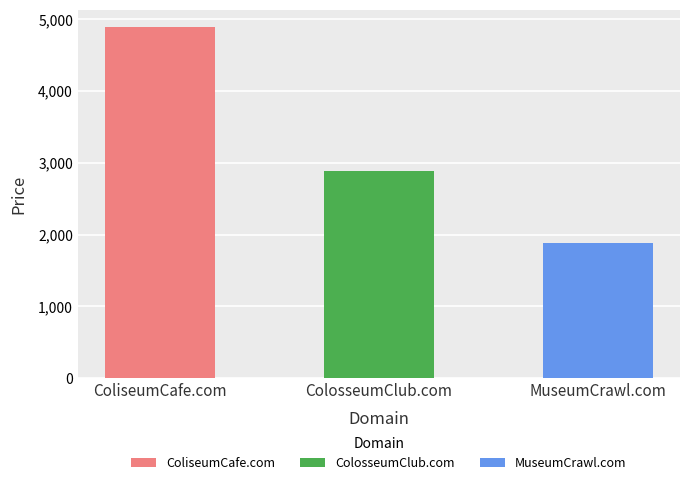

What position from the right is ColosseumClub.com?

2